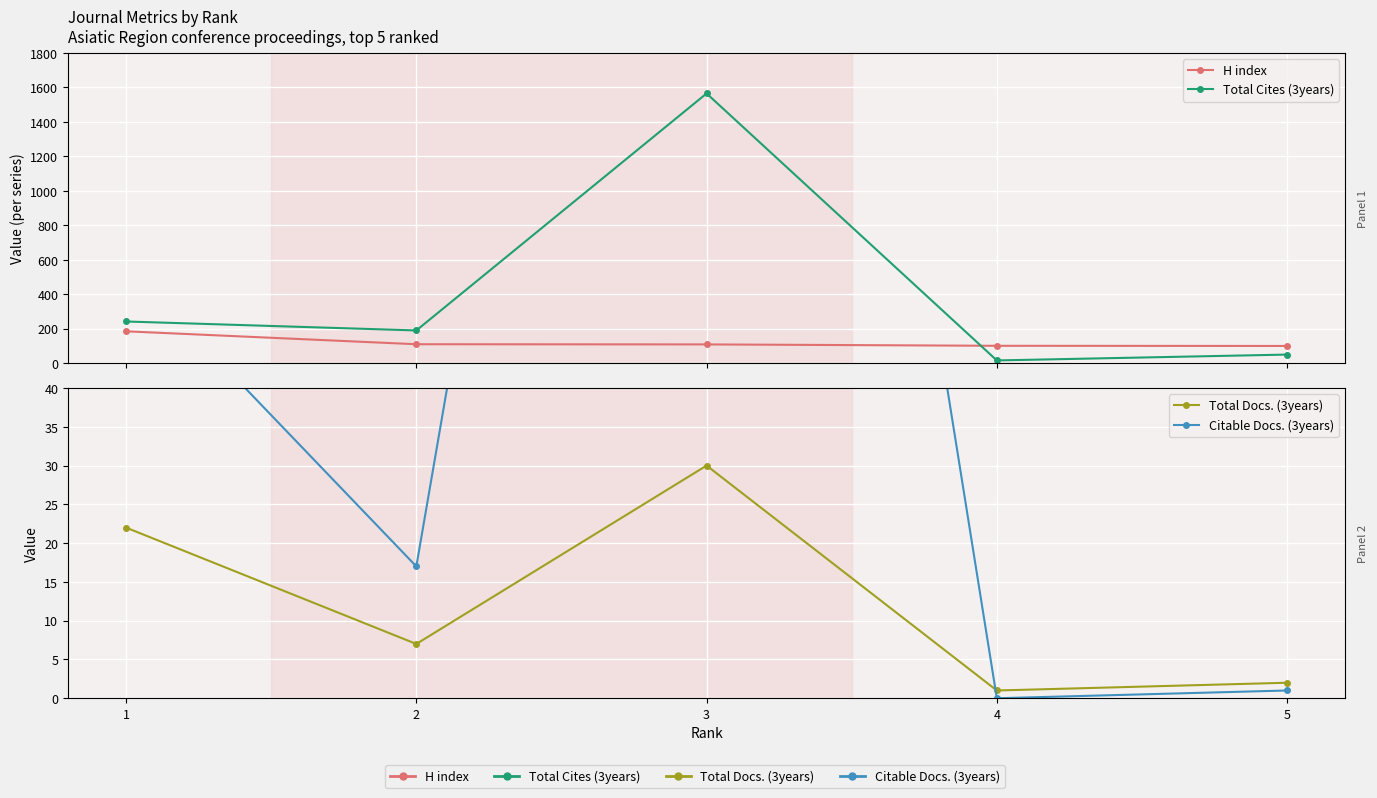

Which series has the widest spread of values?

Total Cites (3years)